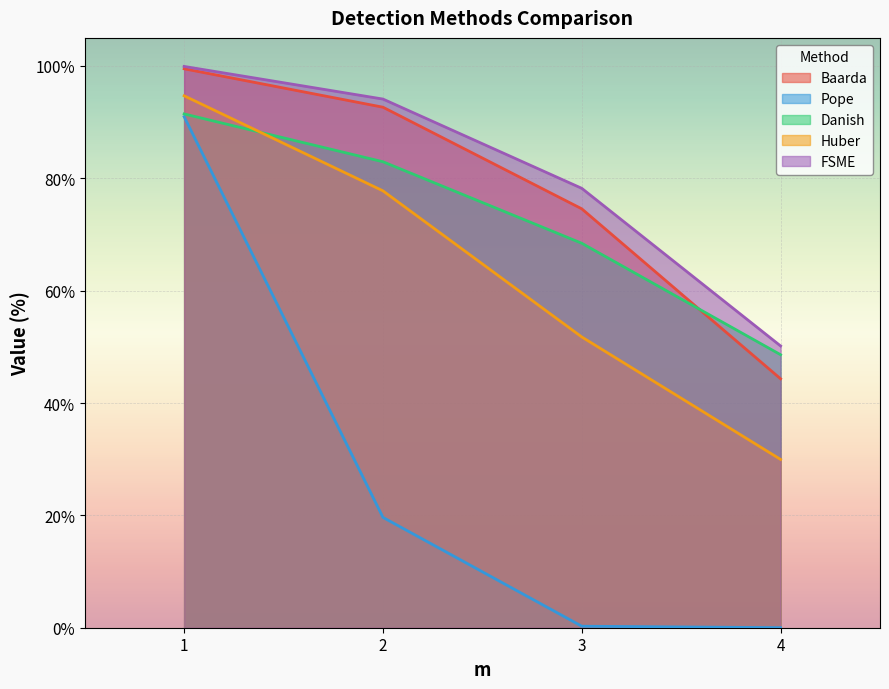

What is the value of the Baarda point at the 4th from the left?

44.3